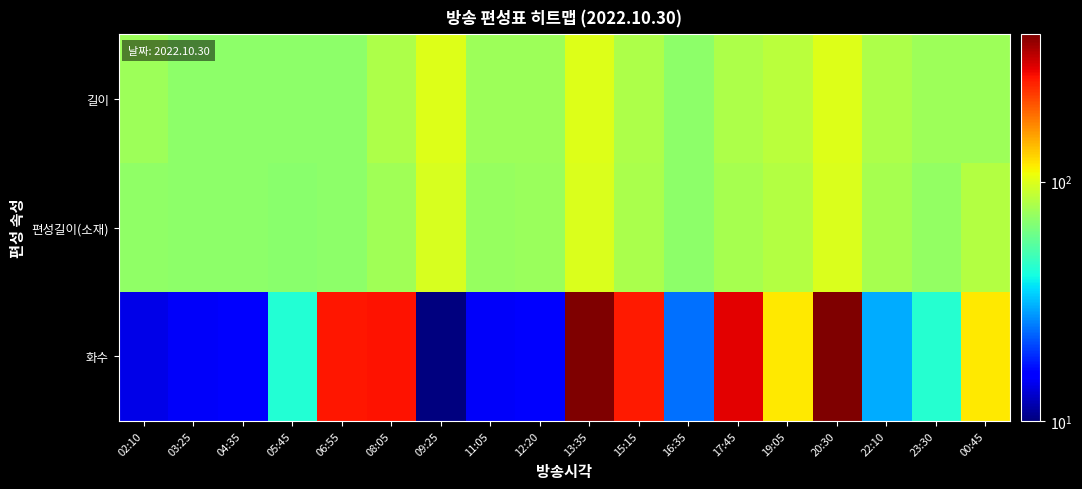

Which label corresponds to the largest value in the chart?

13:35